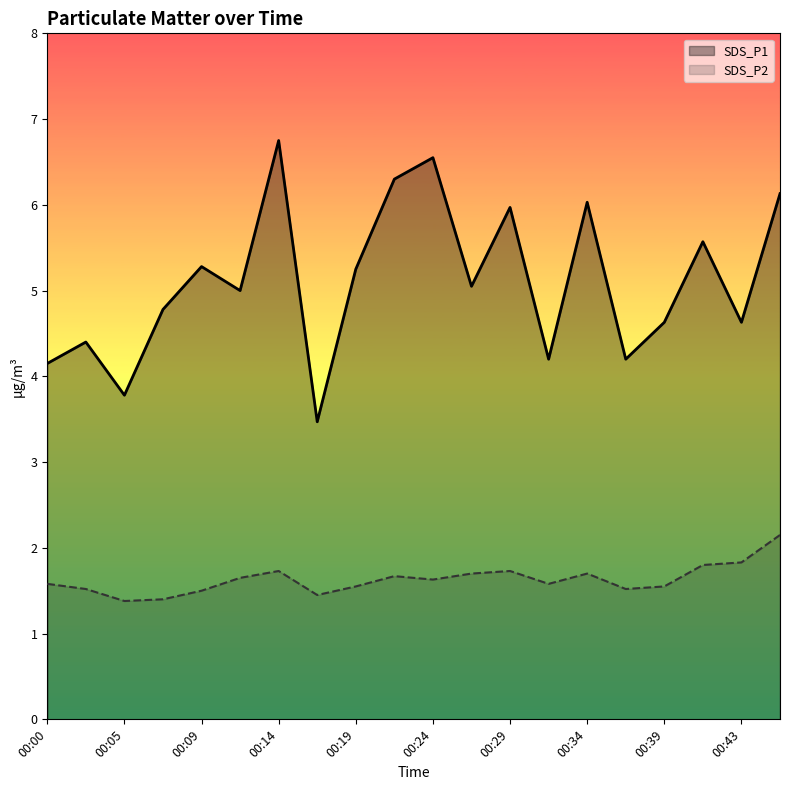

True or false: SDS_P1 and SDS_P2 intersect in this chart.

False